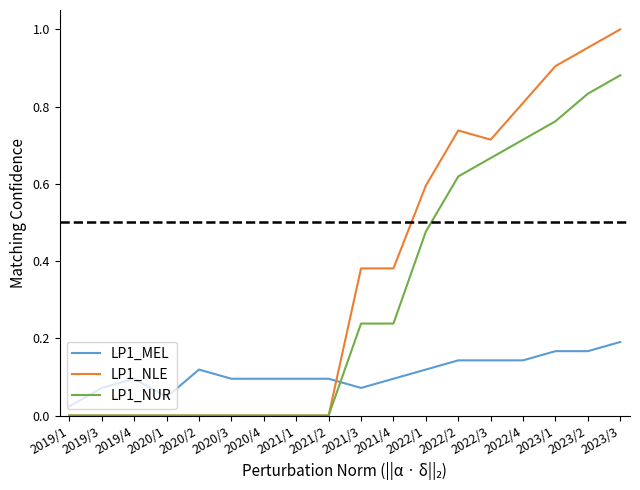

At which category does the chart reach its peak across all series?

2023/3